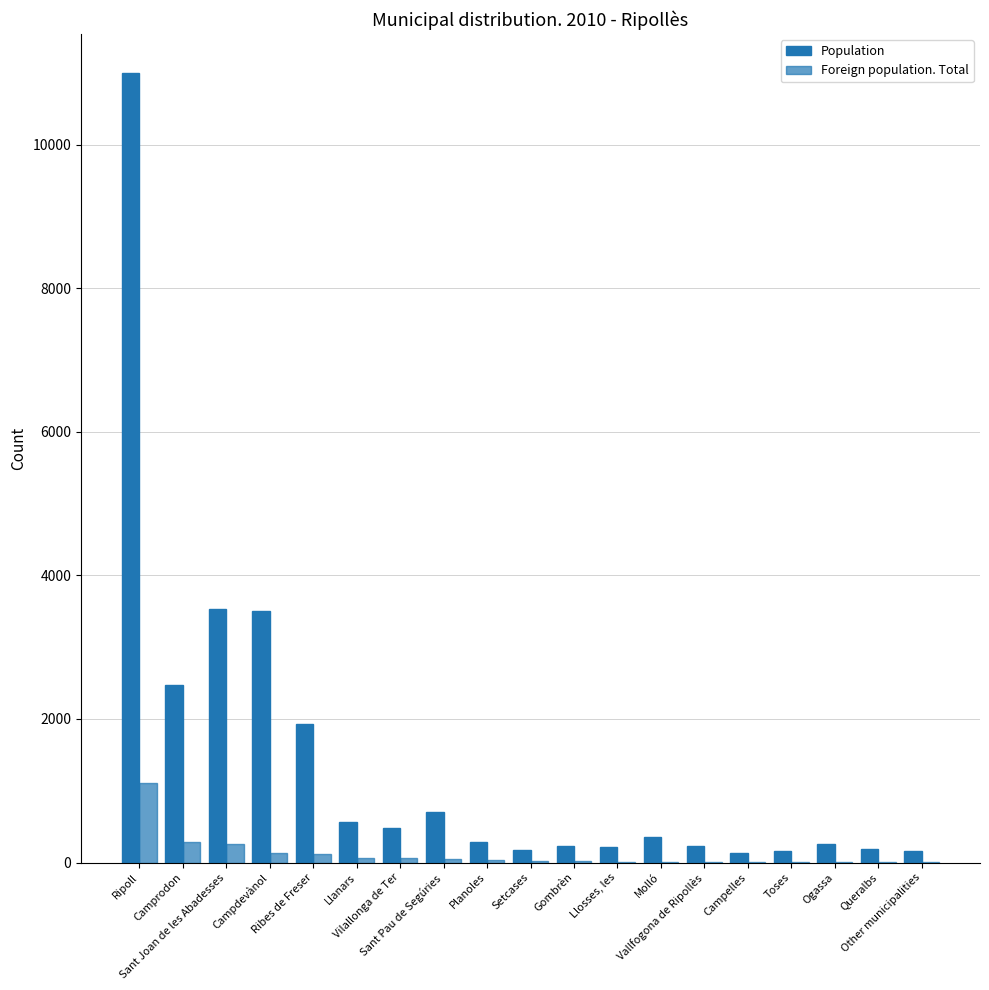

How many data points does each series have?

19